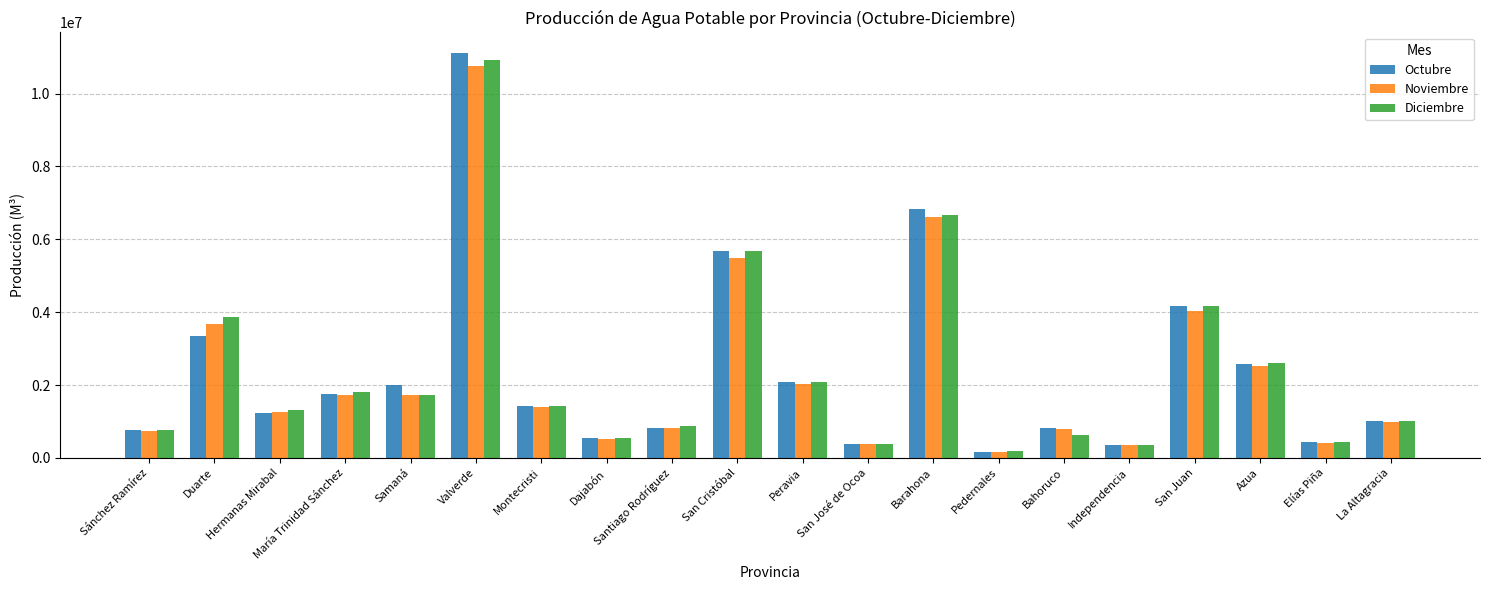

What is the minimum value shown in the chart?

162177.4